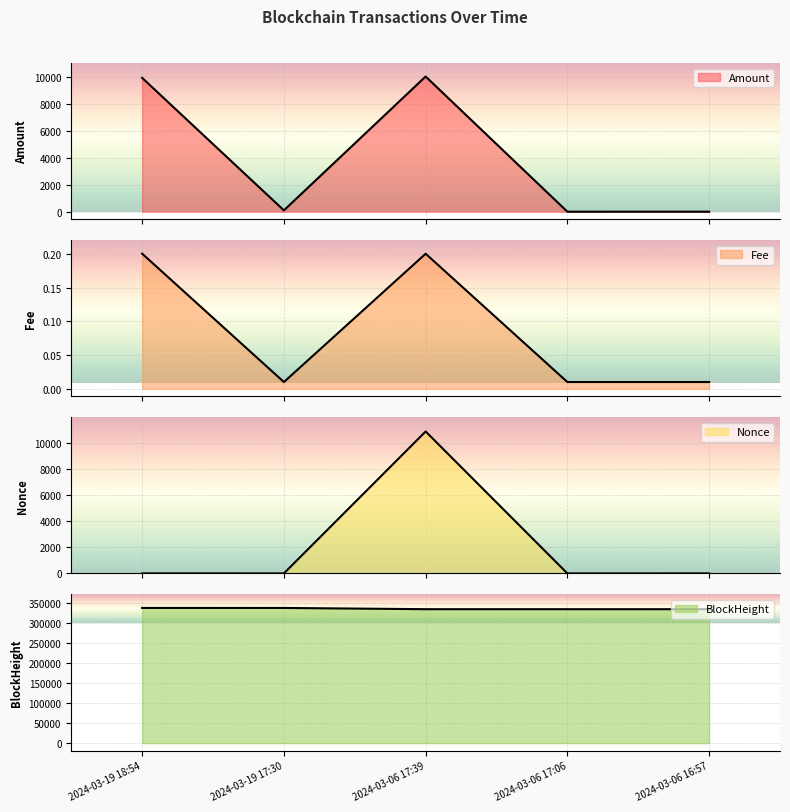

True or false: Amount and Fee intersect in this chart.

False